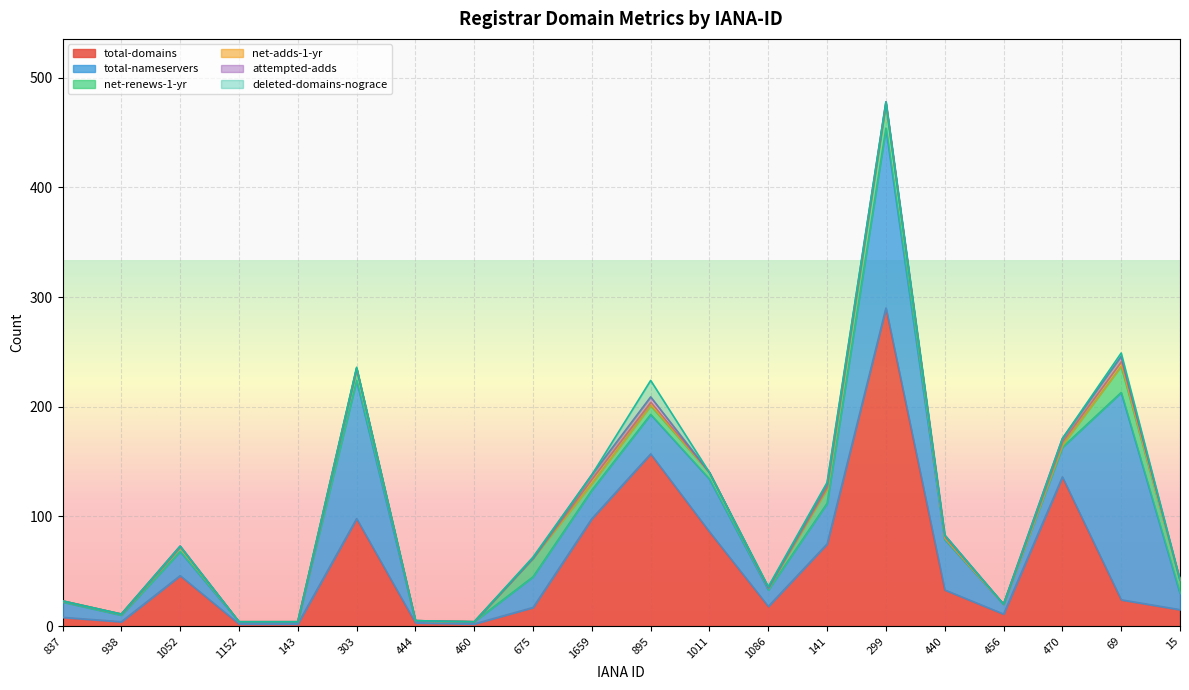

What is the sum of all net-renews-1-yr values?

130